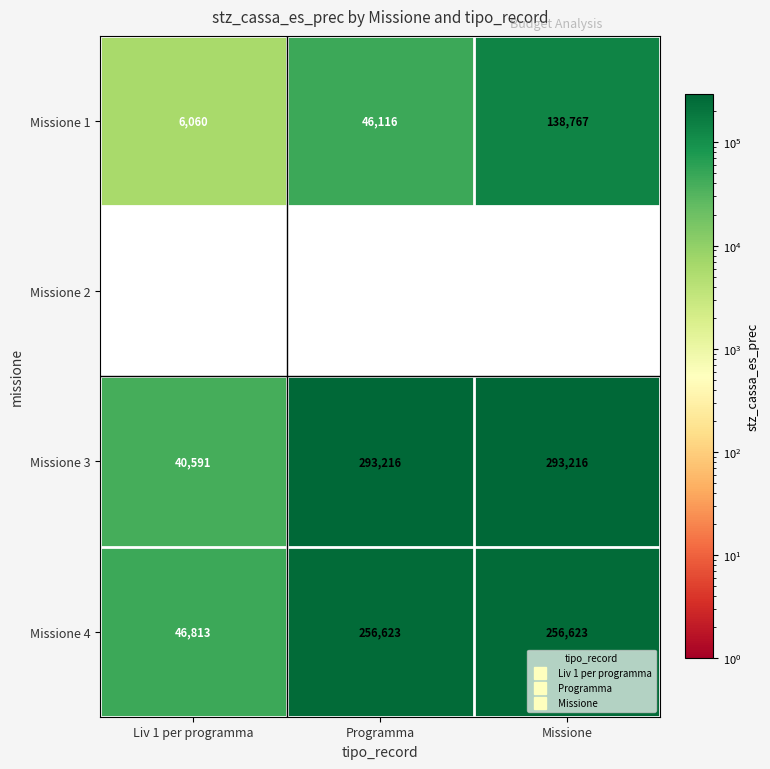

What is the maximum value shown in the chart?

293216